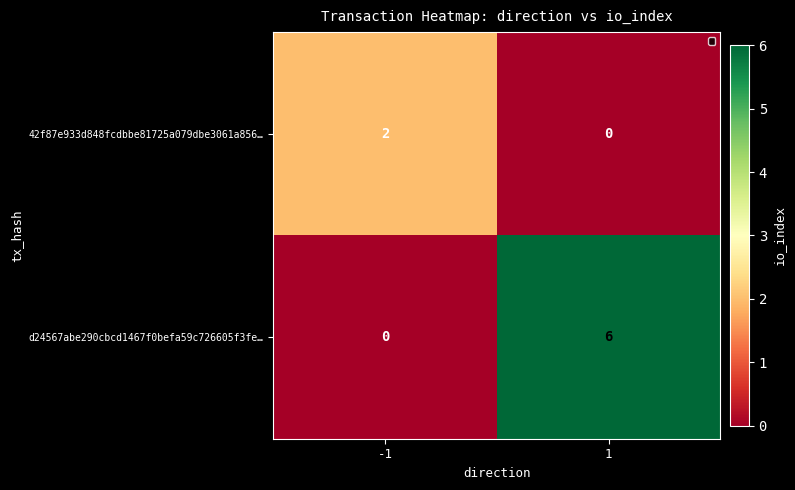

At how many categories does at least one series exceed 1?

2